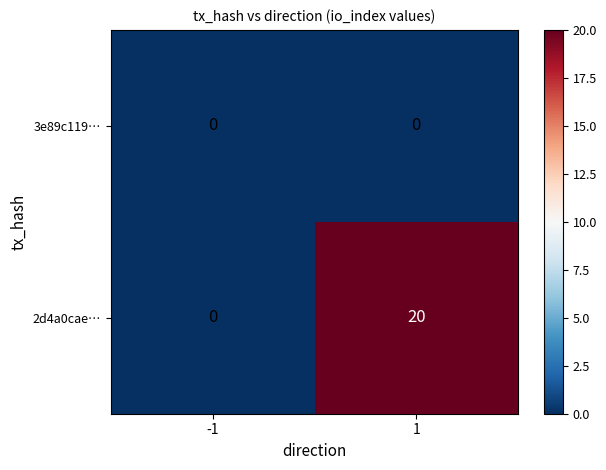

Reading left to right, list all the values displayed in this chart.

3e89c119…: -1=0	1=0
2d4a0cae…: -1=0	1=20